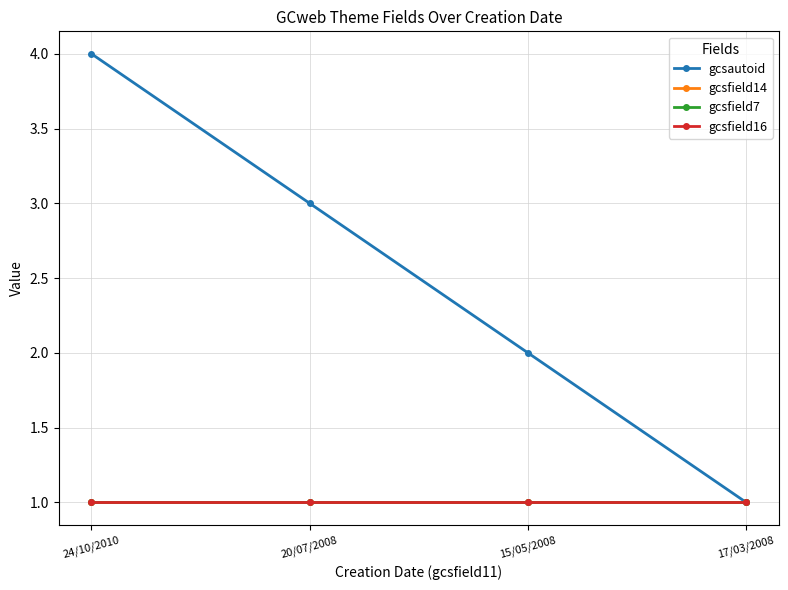

Does the chart have visible grid lines?

Yes